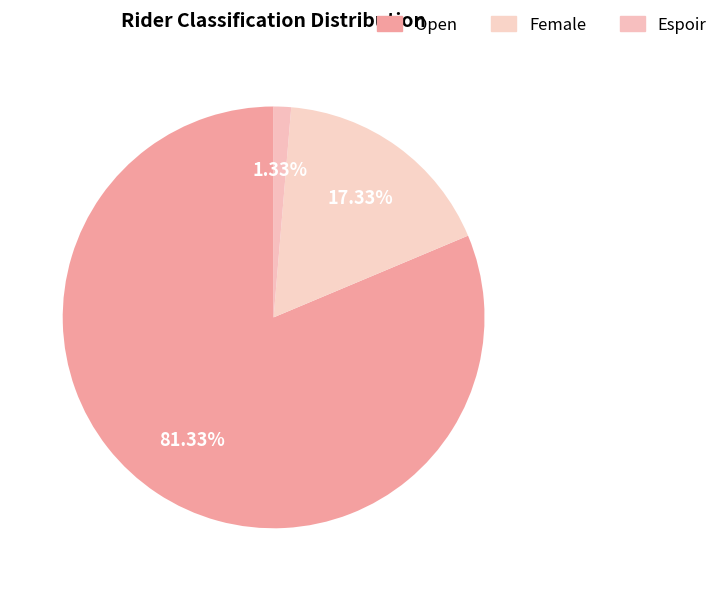

To the nearest percent, what is the difference between the largest and smallest slice percentages?

80%